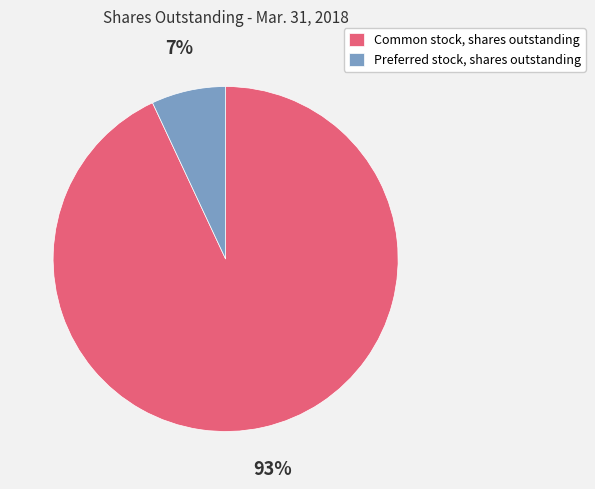

Do Common stock, shares outstanding and Preferred stock, shares outstanding together represent more than half of the pie?

Yes